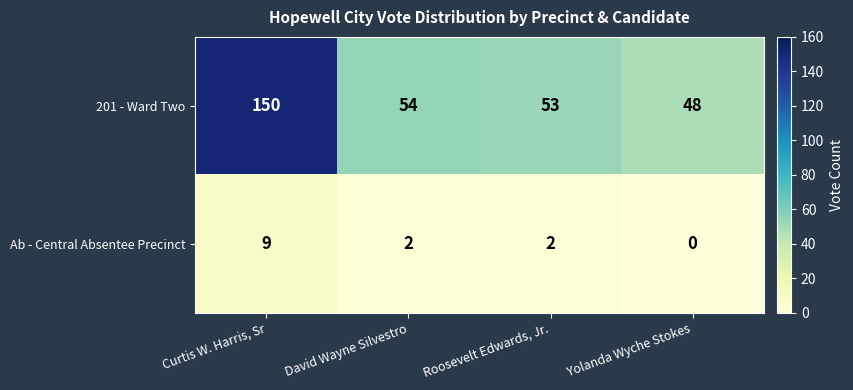

At which category does the chart reach its minimum across all series?

Yolanda Wyche Stokes